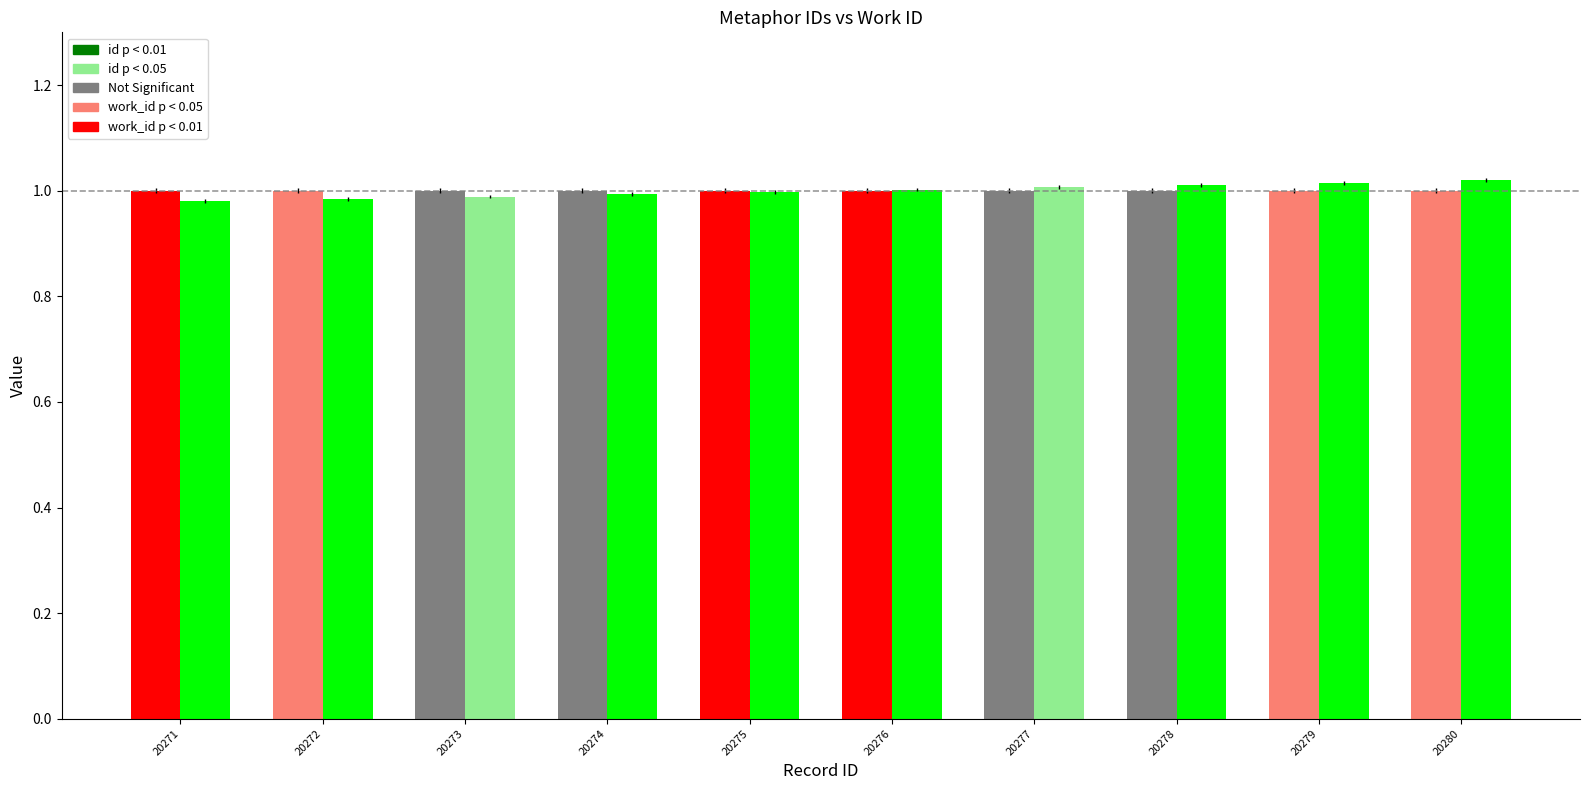

What is the total value across all series at 20275?

2.0